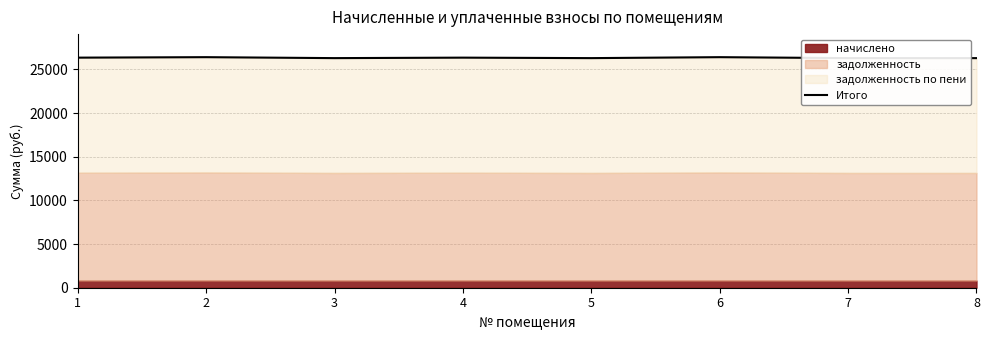

What is the value of the 6th point from the left?

26395.3